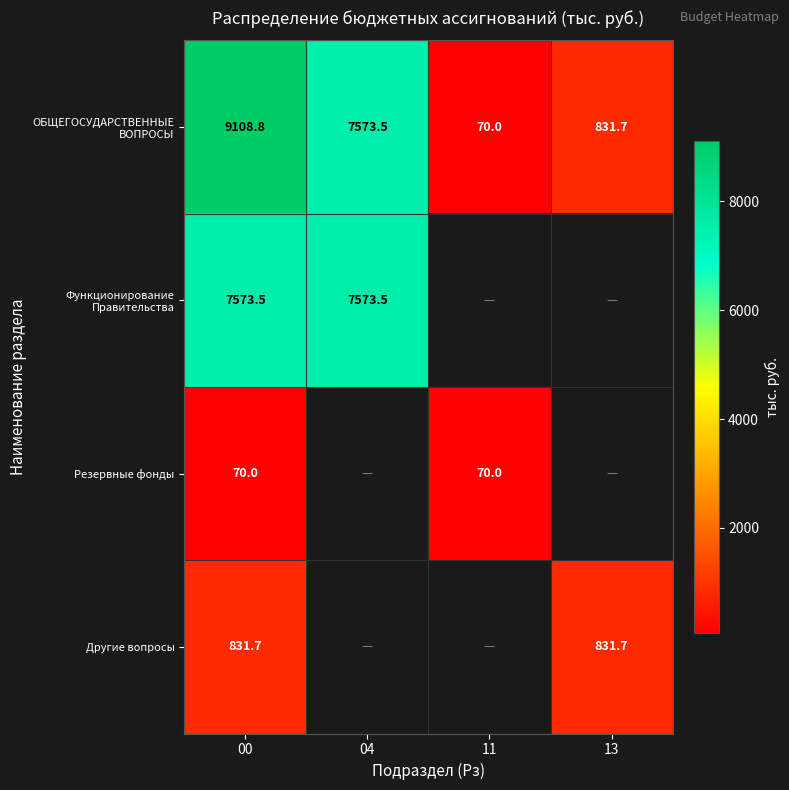

True or false: Функционирование Правительства has a value of 7573.5 at 04.

True